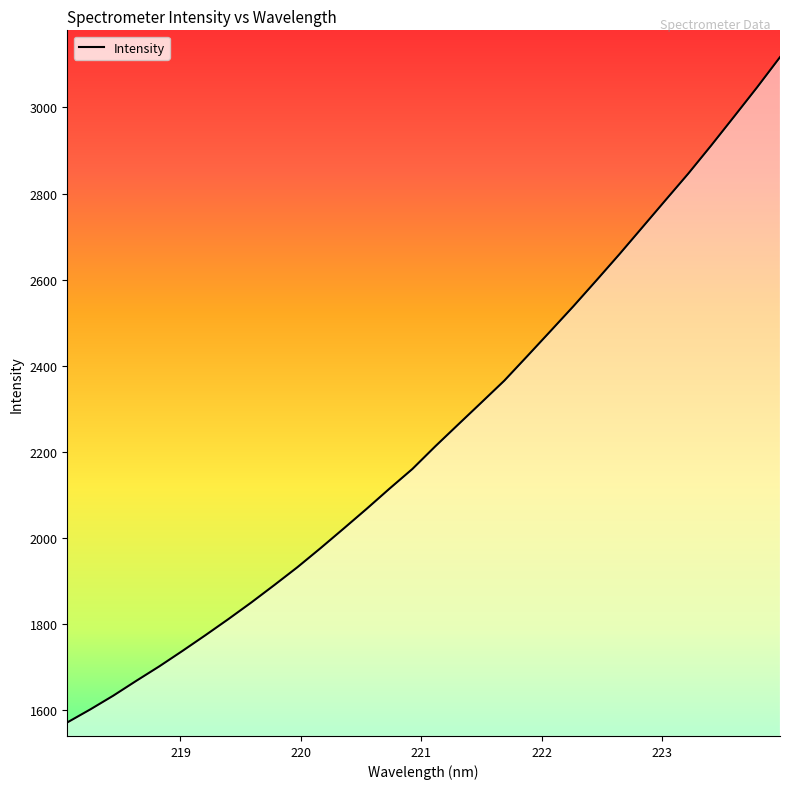

What is the difference between the maximum and minimum values?

1545.3